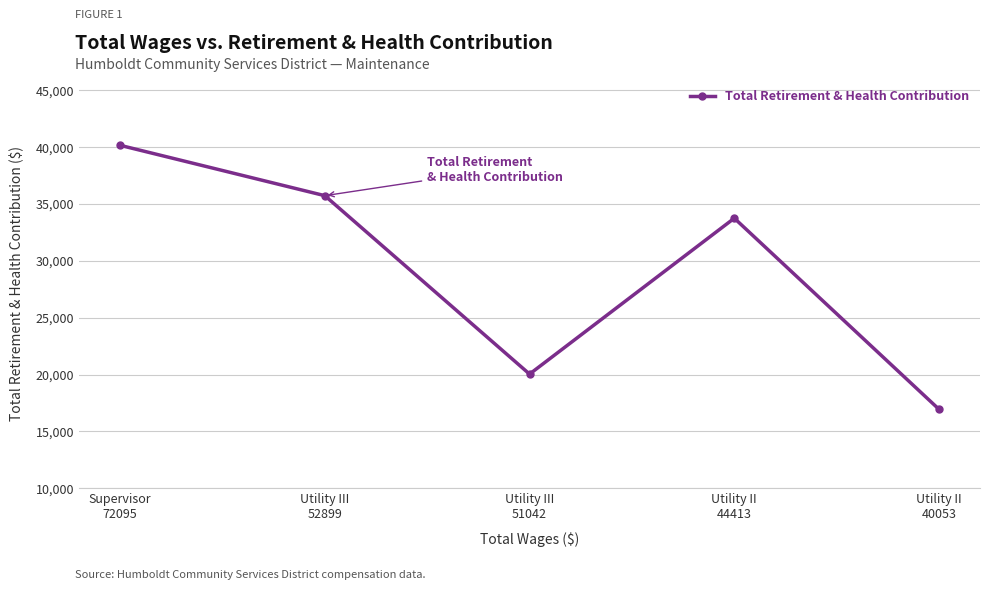

What is the difference between the values at Utility II
40053 and Supervisor
72095?

23229